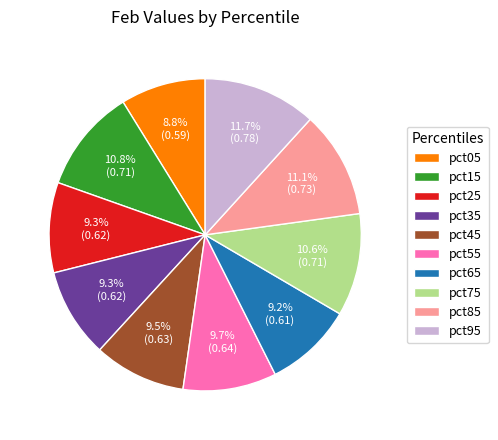

Is the sum of pct55 and pct85 greater than half?

No